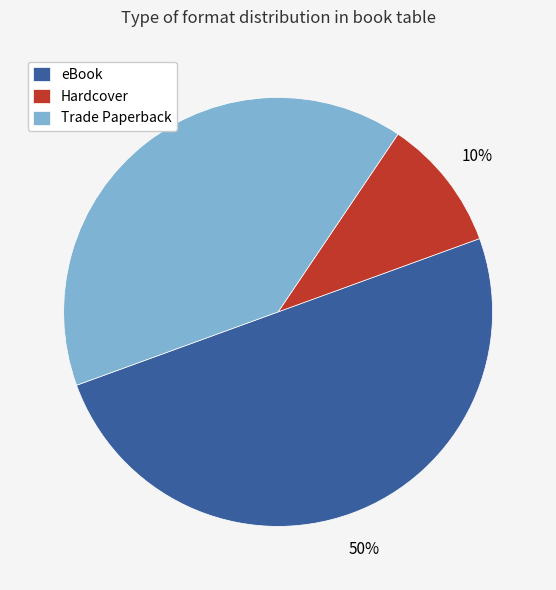

Do Trade Paperback and eBook together represent more than half of the pie?

Yes